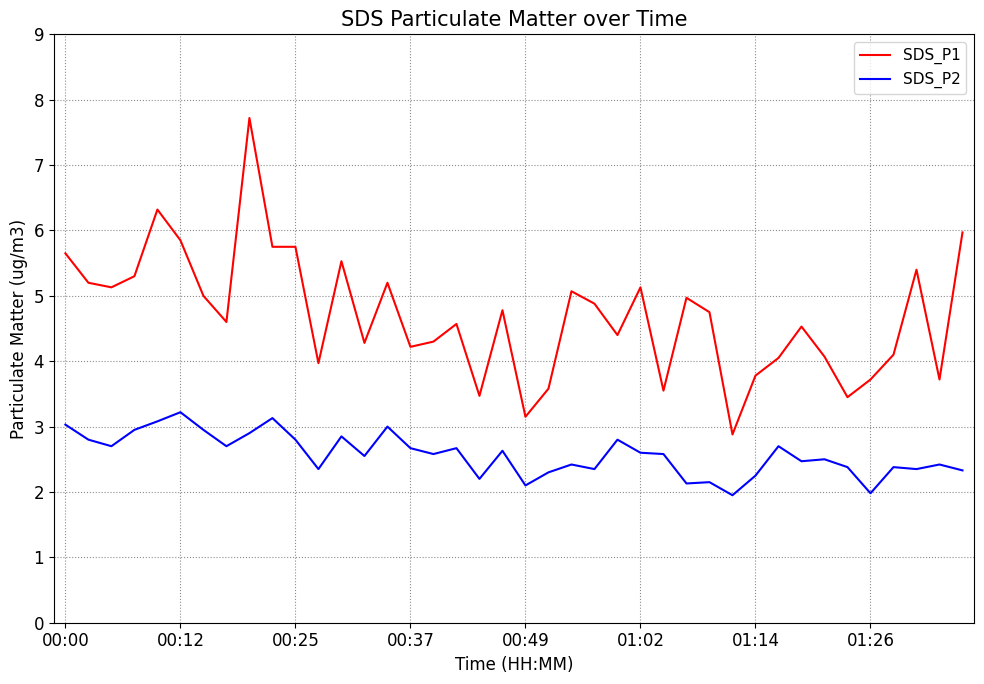

Which series has the largest range (max minus min)?

SDS_P1